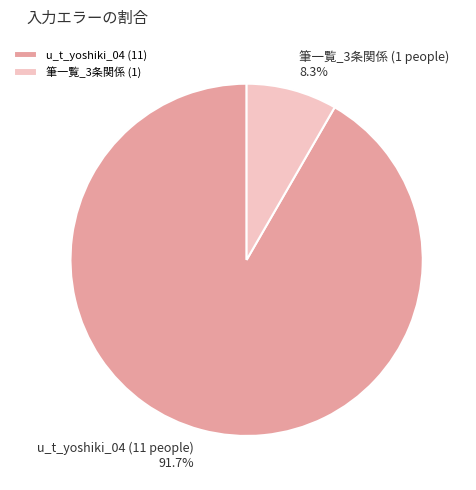

Which category accounts for the majority?

u_t_yoshiki_04